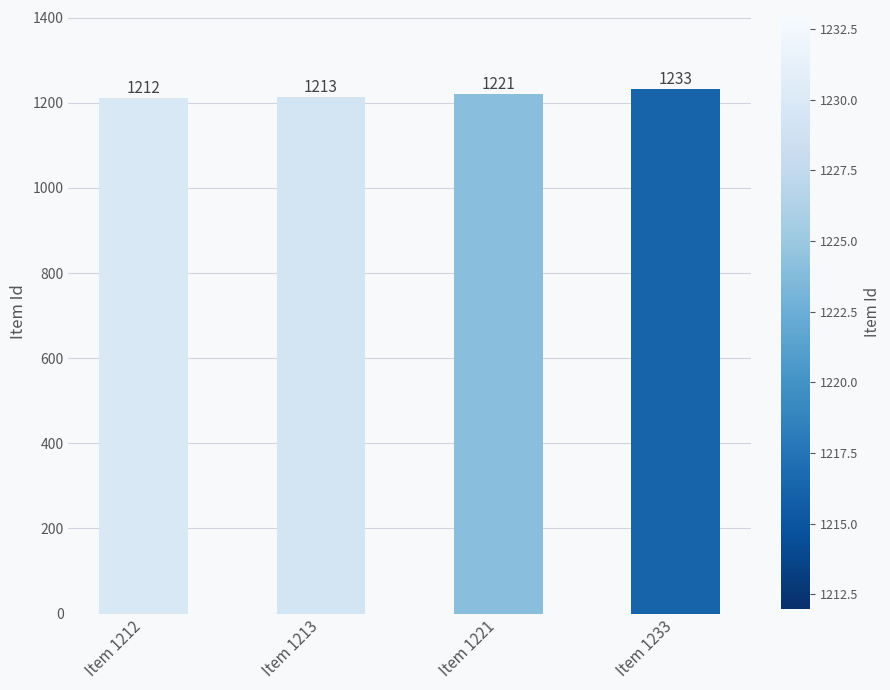

True or false: the data shows 488 at Item 1221.

False